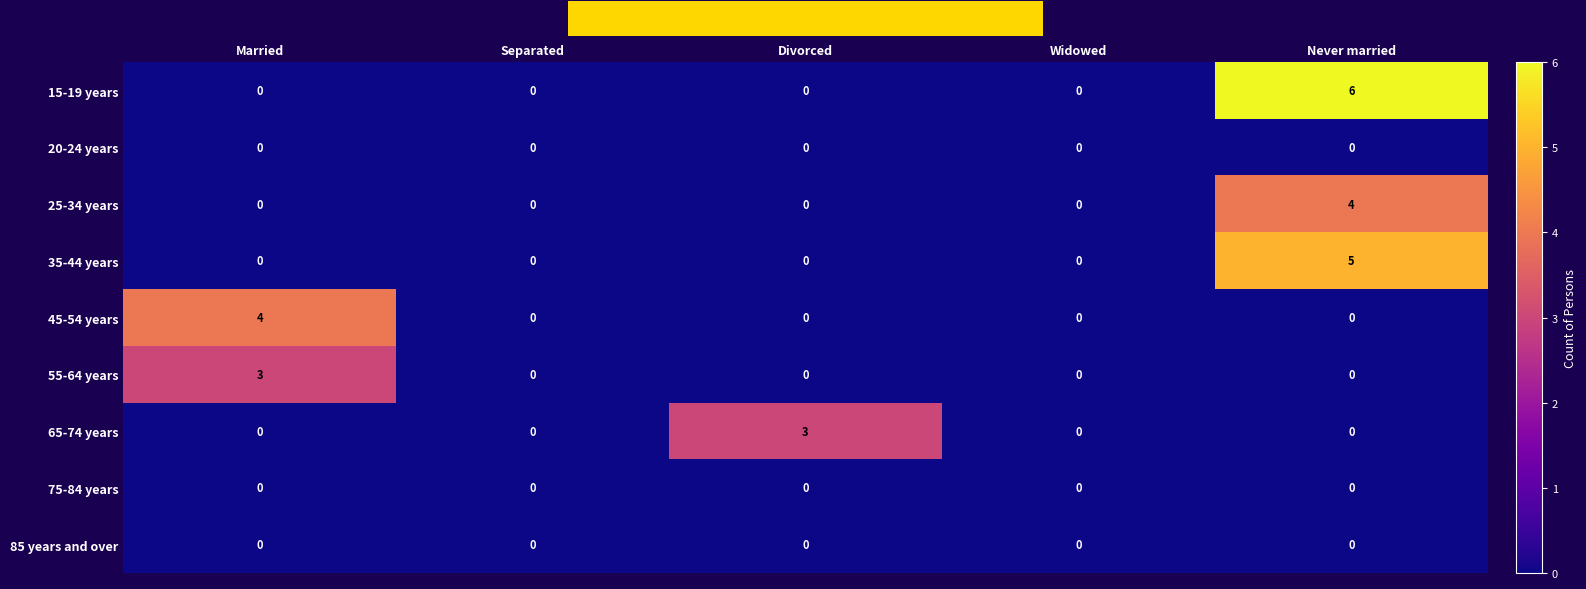

At which category is the sum across all series the highest?

Never married